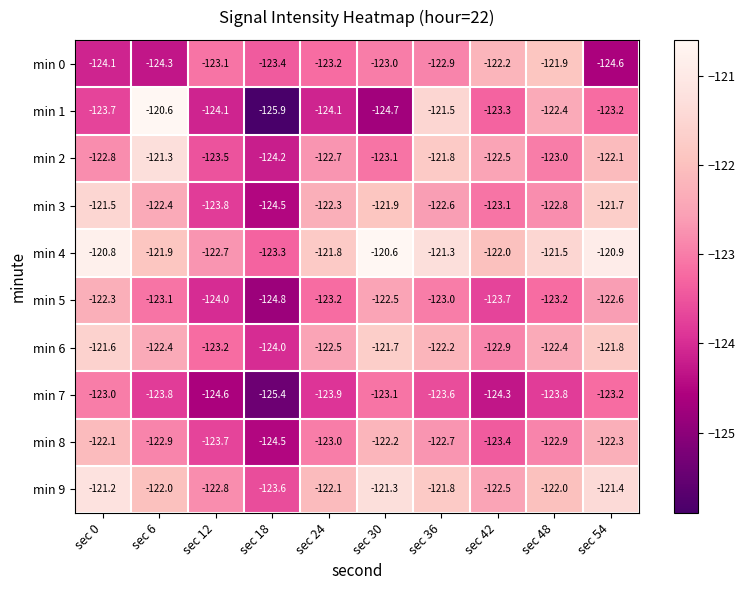

At how many categories does at least one series exceed -125?

10